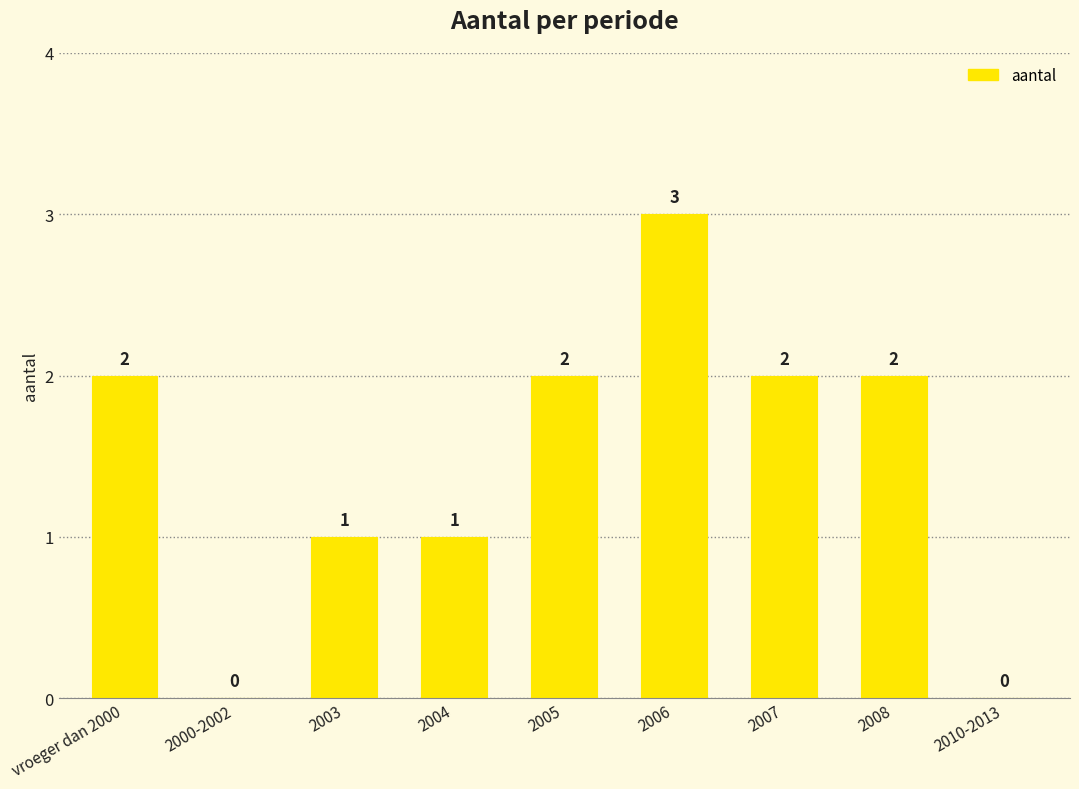

How many positive values are there?

7